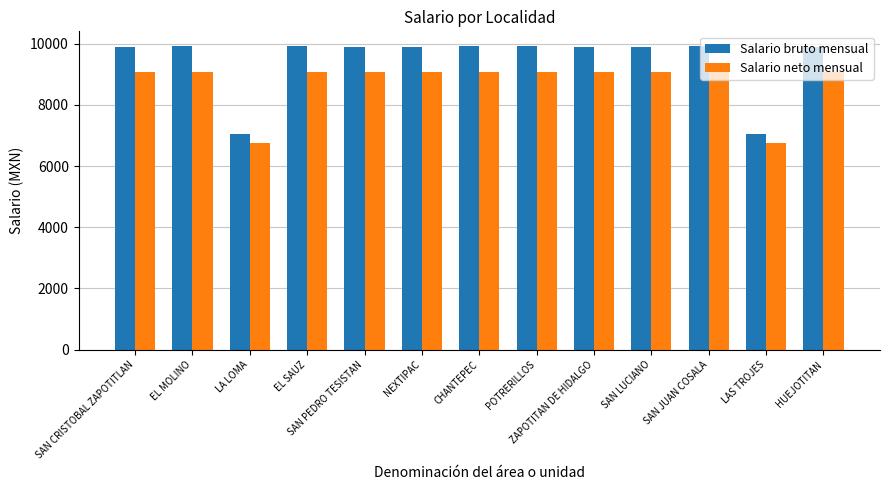

What is the spread (max minus min) of values at SAN JUAN COSALA?

828